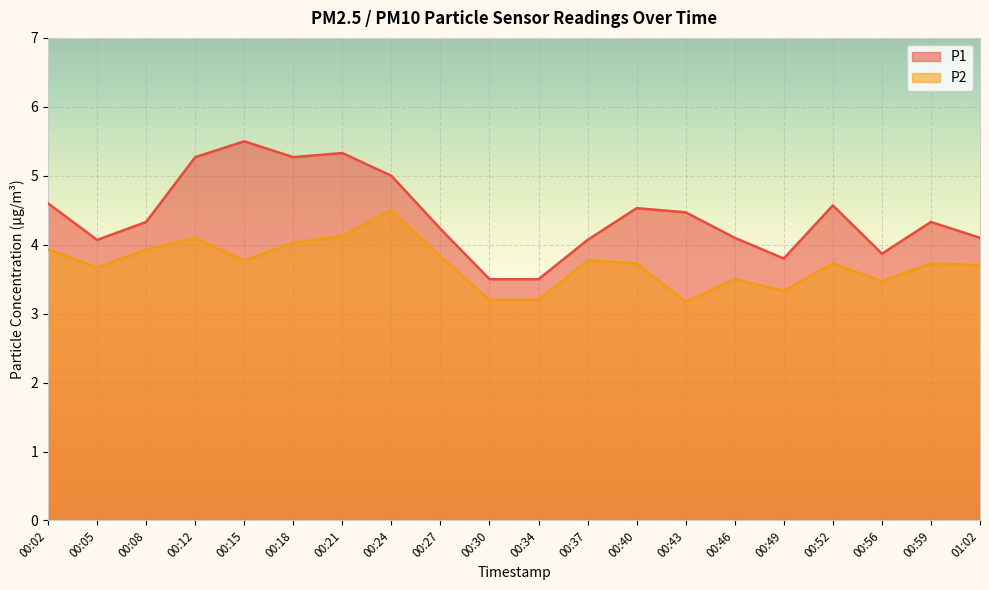

How many categories are shown in the chart?

20